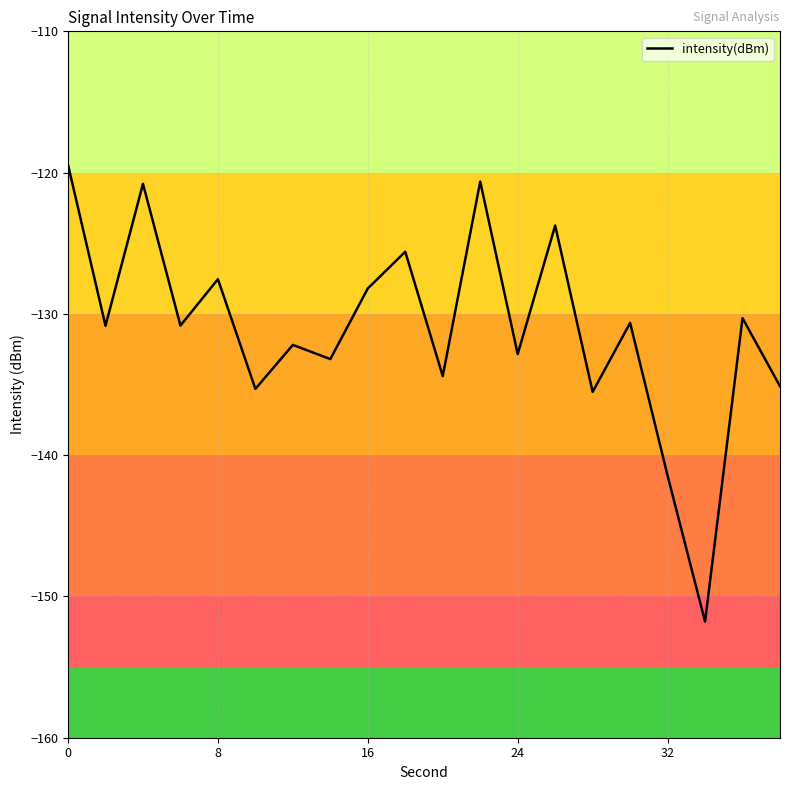

What is the minimum value shown in the chart?

-151.8